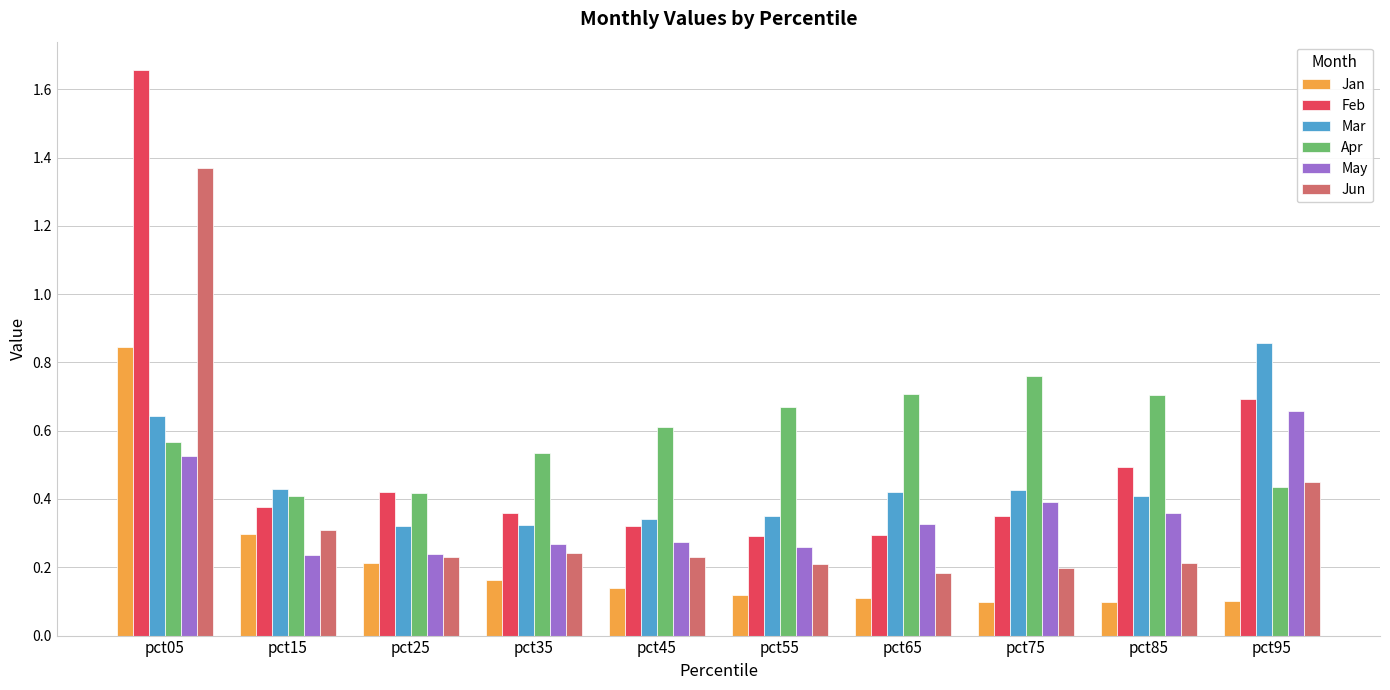

What is the total value across all series at pct05?

5.6